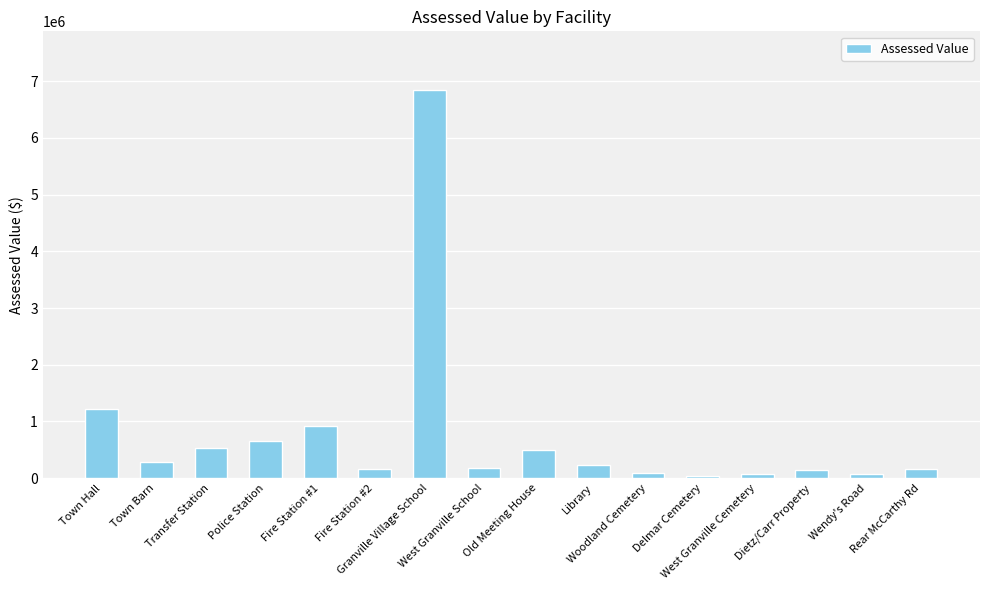

What is the label of the 1st bar from the right?

Rear McCarthy Rd